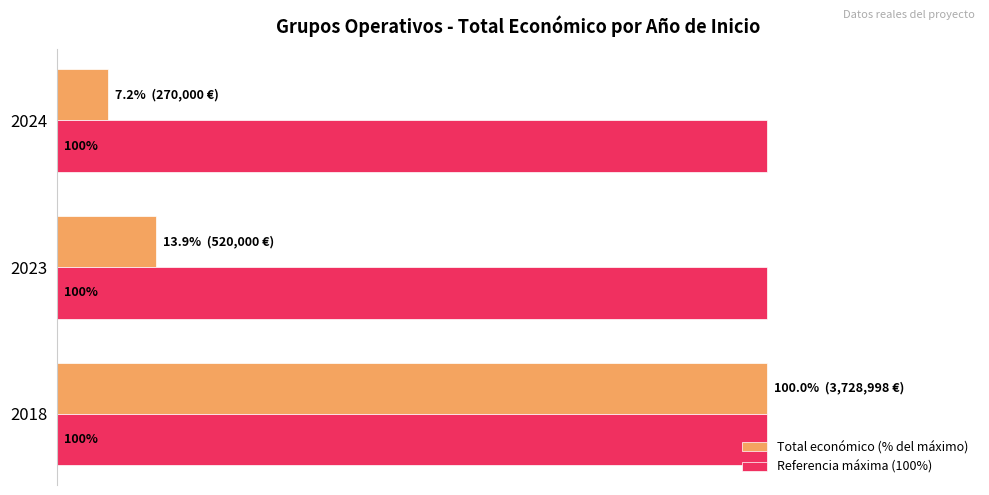

Which series changed the most between 2023 and 2024?

Total económico (% del máximo)